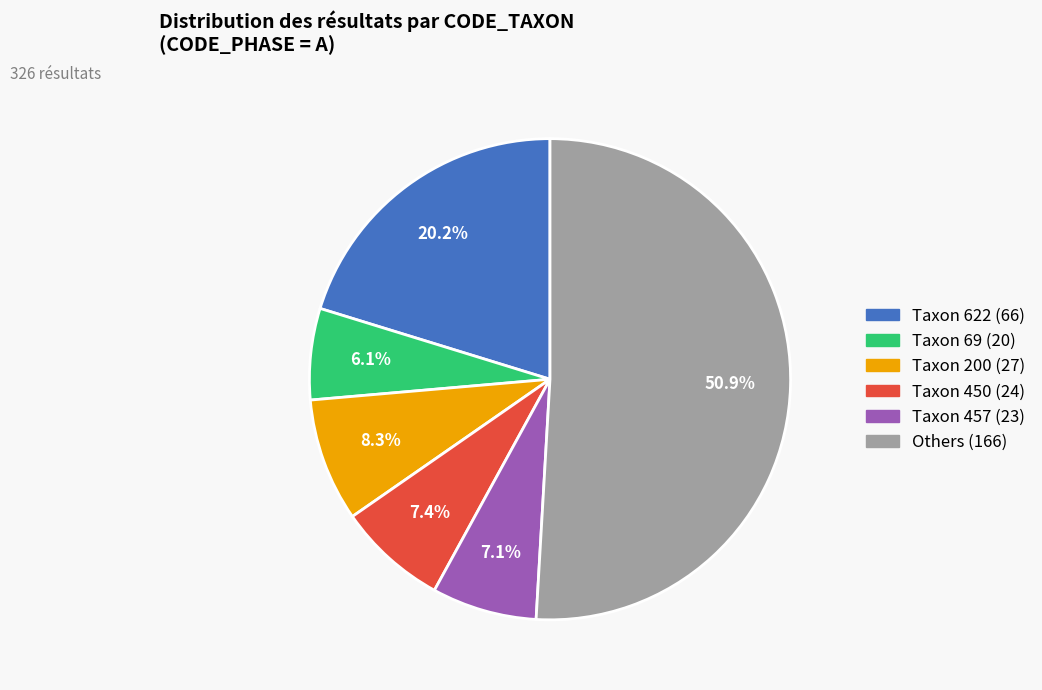

Is there a majority slice in this chart?

Yes